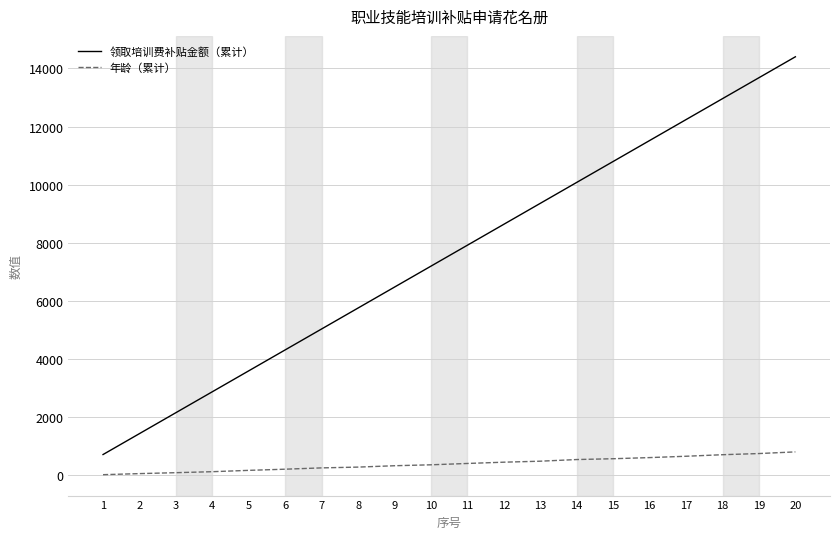

What is the highest value of the 年龄（累计） series?

811